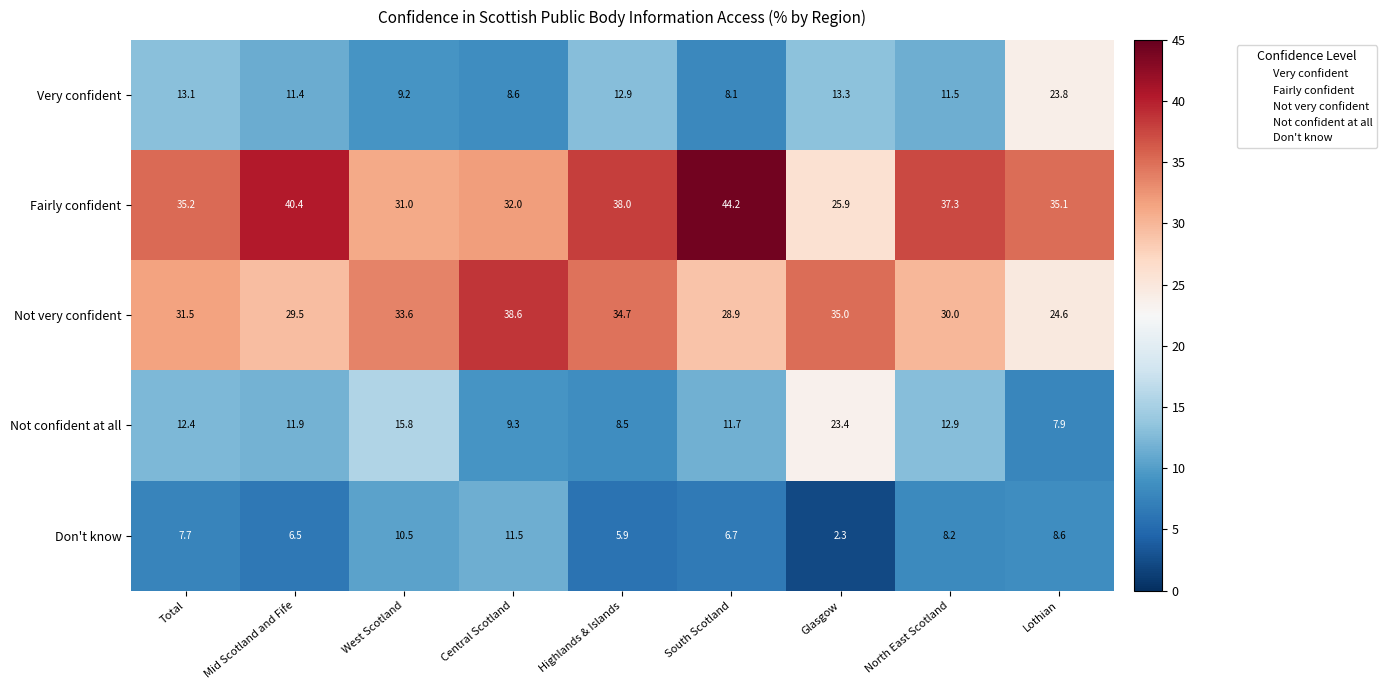

What is the smallest value displayed?

2.3